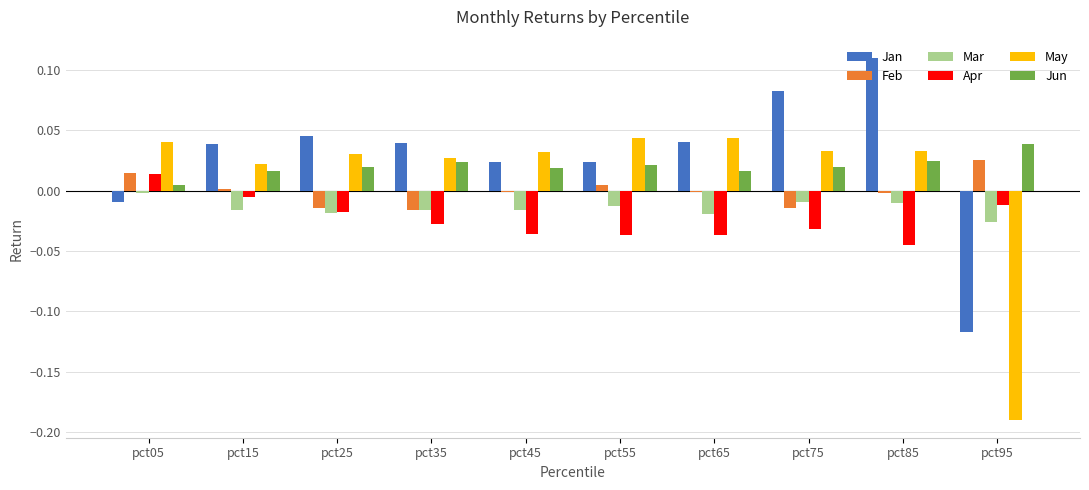

Which category has the highest value in the Jun series?

pct95